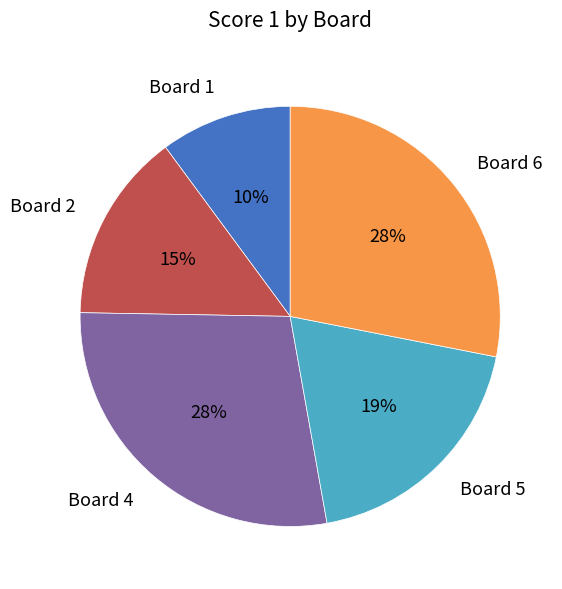

Is Board 6 the majority of the pie?

No